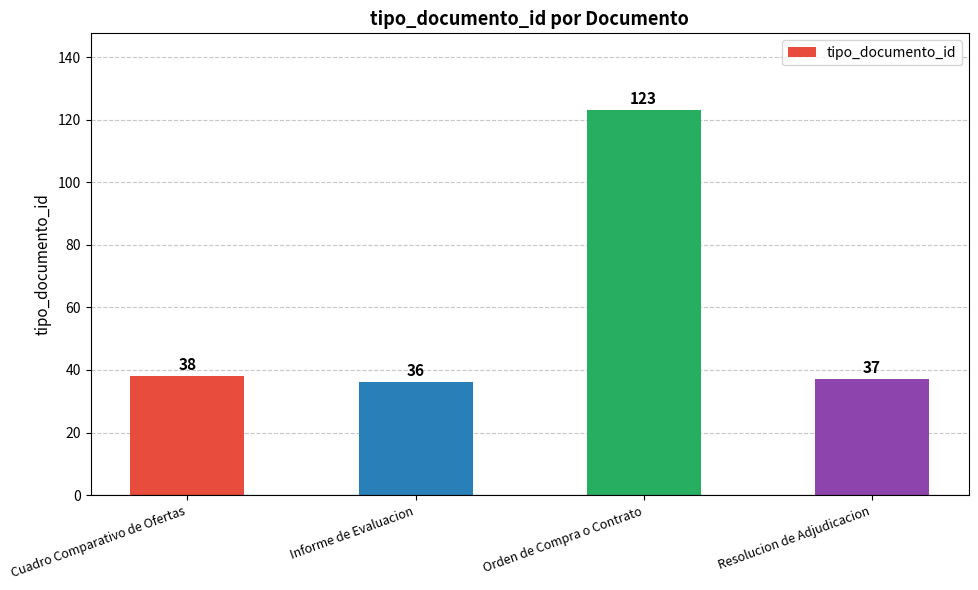

What is the approximate value at Cuadro Comparativo de Ofertas, to the nearest 10?

40